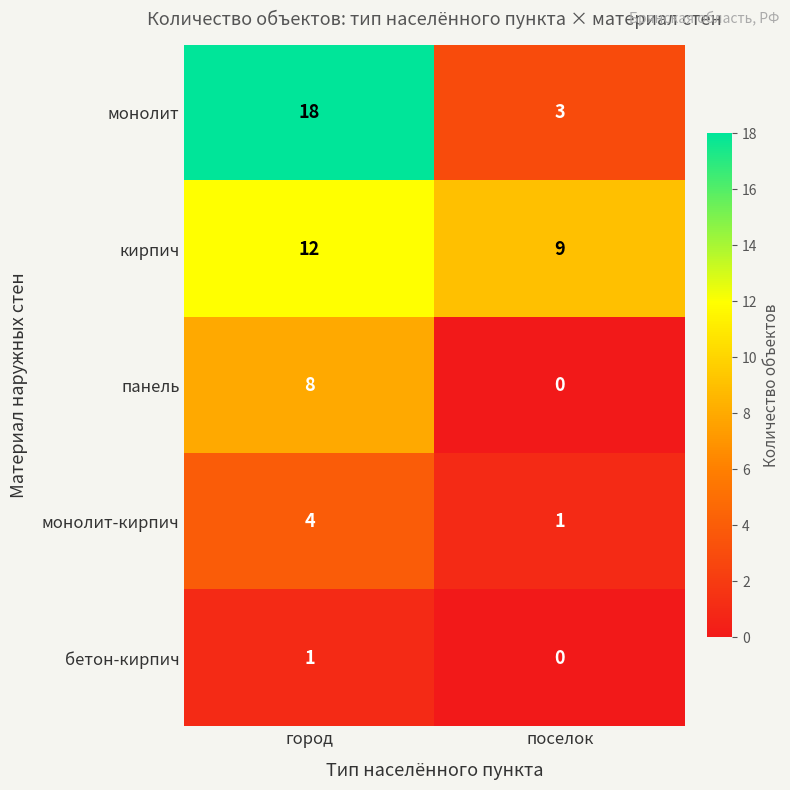

At which category does the chart reach its peak across all series?

город